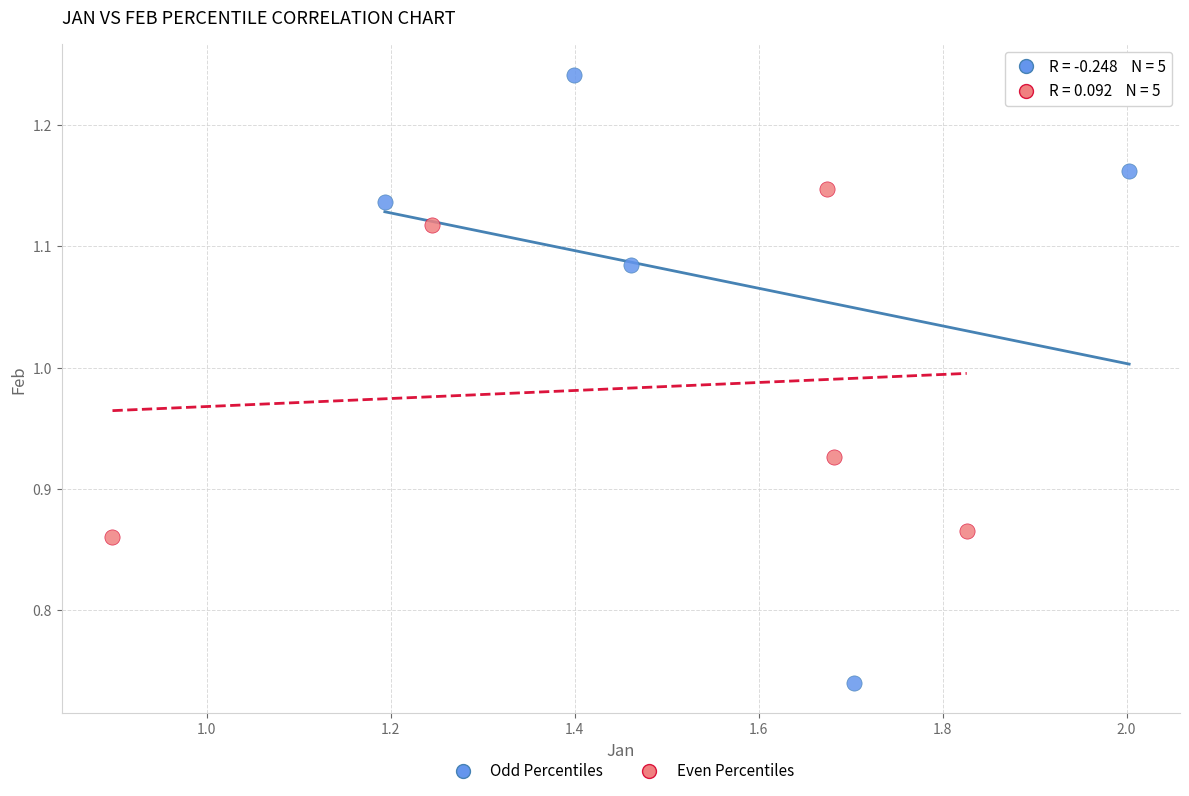

Which series reaches the minimum Y coordinate?

Odd Percentiles